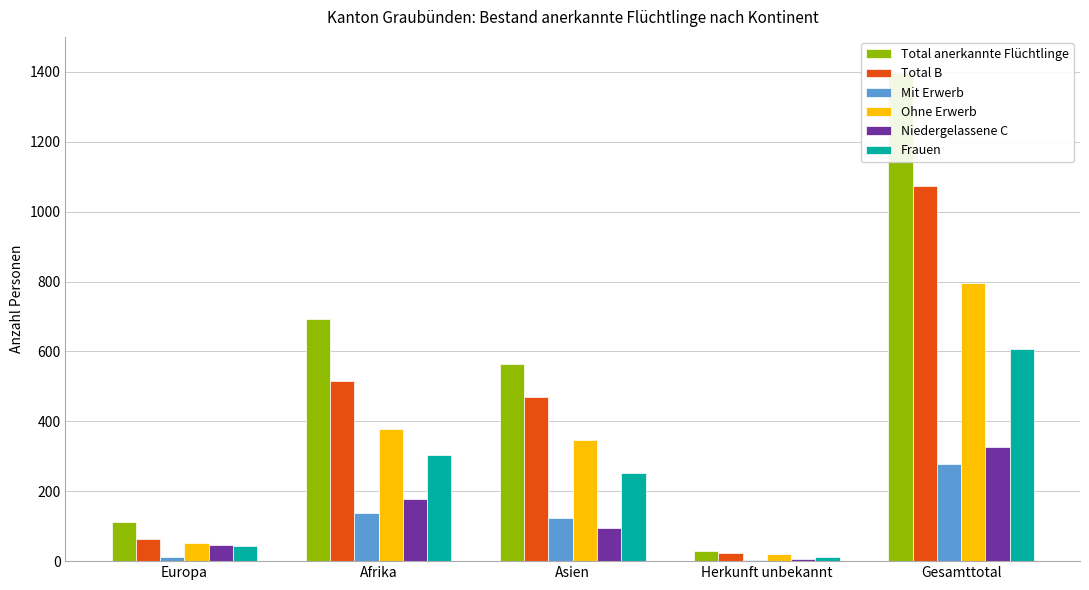

Is the value of Total anerkannte Flüchtlinge at Gesamttotal greater than the value of Frauen at Gesamttotal?

Yes